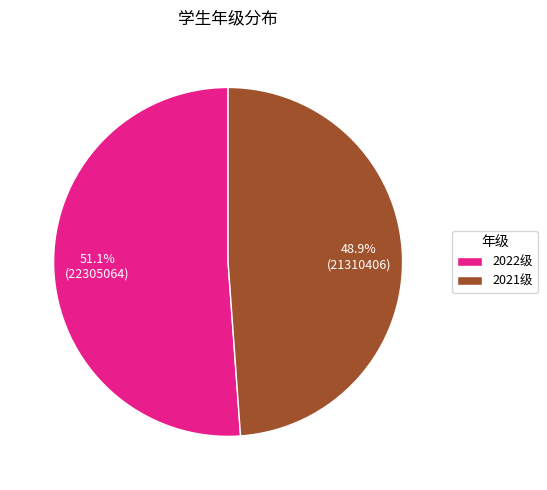

How many slices are in this pie chart?

2